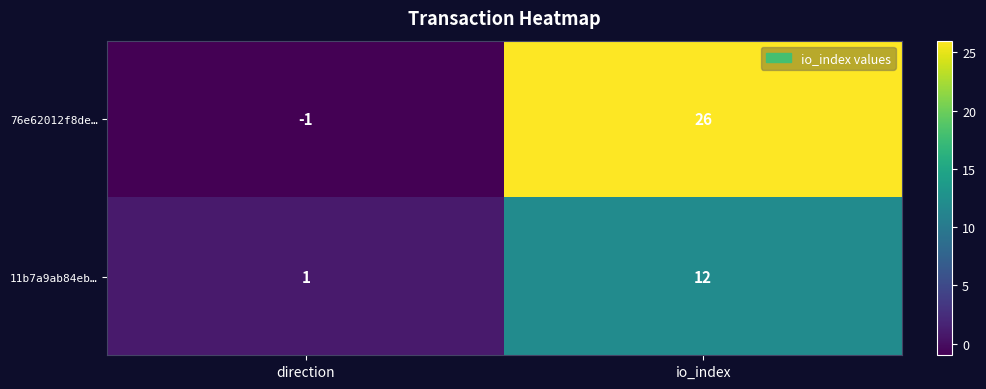

Is the value of 76e62012f8de… at io_index greater than the value of 11b7a9ab84eb… at direction?

Yes